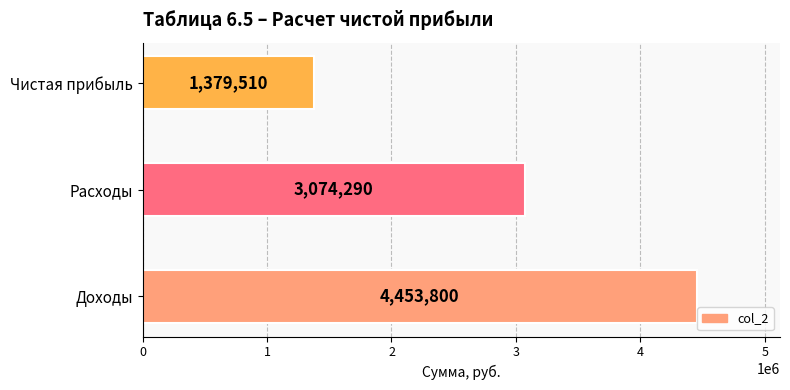

What is the difference between the maximum and minimum values?

3074290